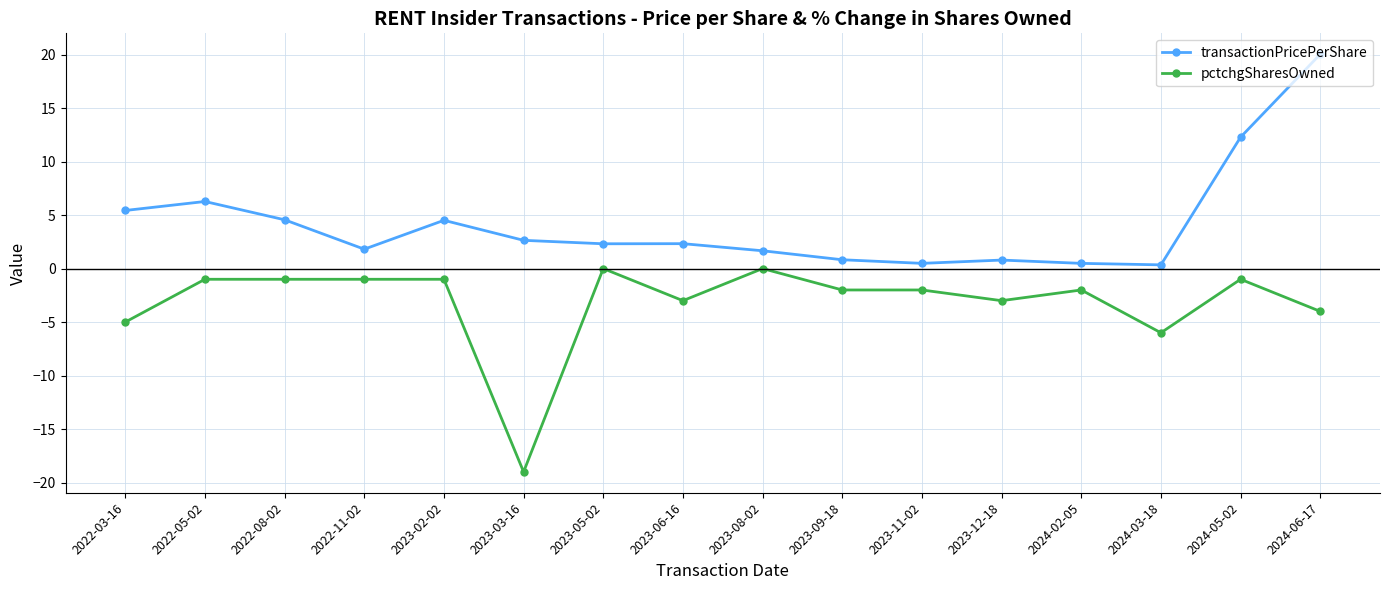

List the series in order of their peak value, lowest first.

pctchgSharesOwned, transactionPricePerShare